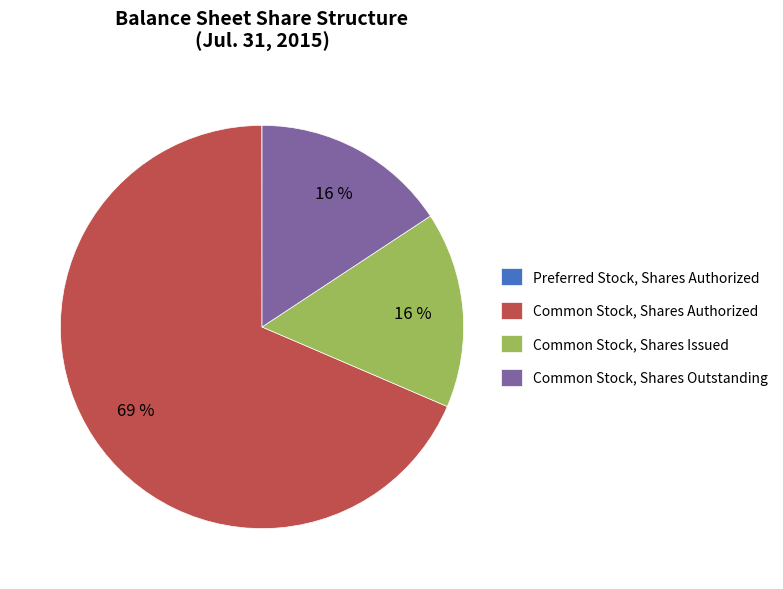

What is the majority slice?

Common Stock, Shares Authorized